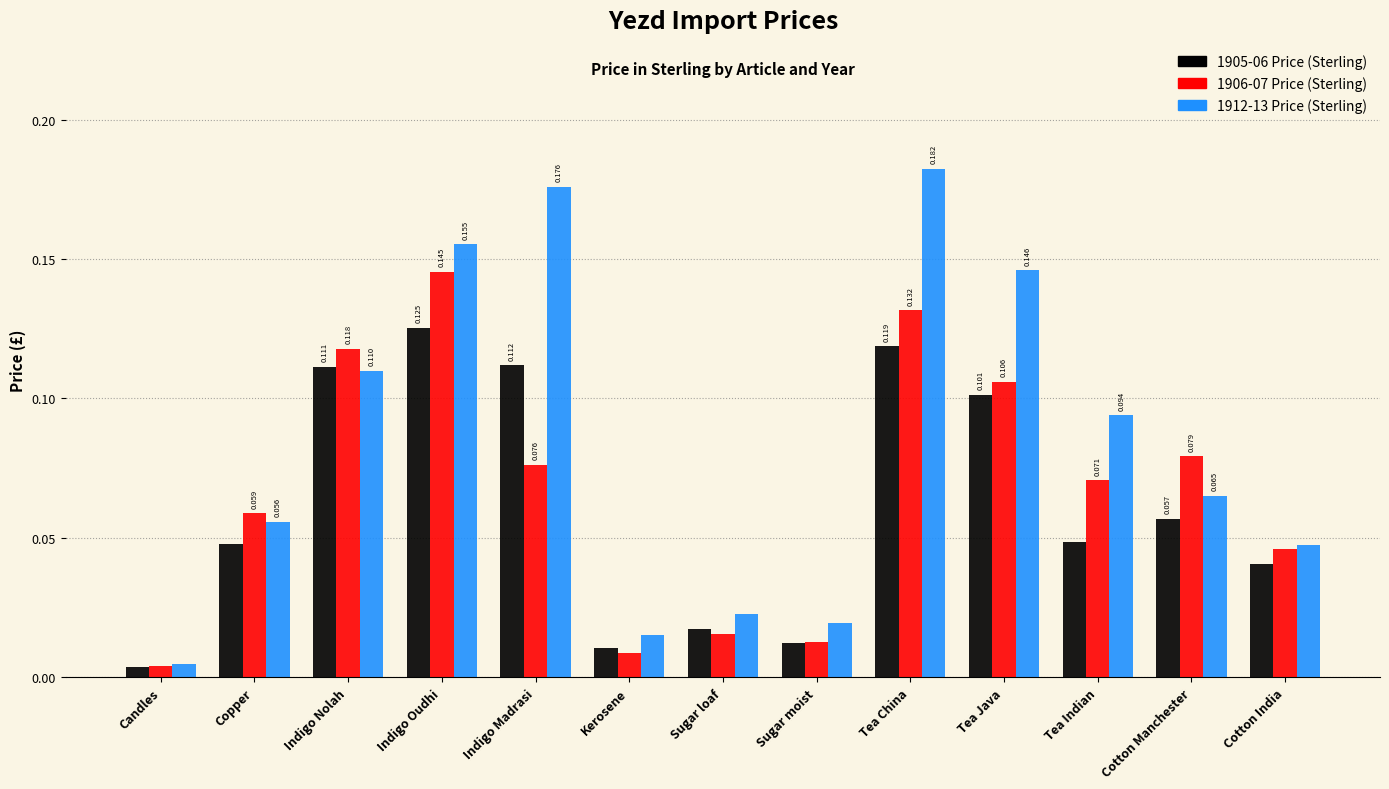

Where is 1906-07 Price (Sterling) nearest to the value 0?

Candles